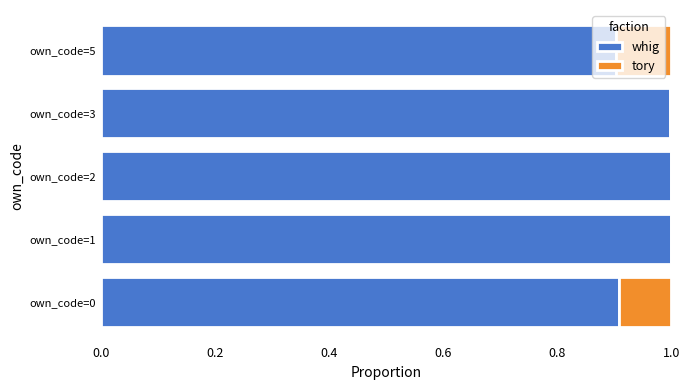

What is the total value across all series at own_code=1?

1.0